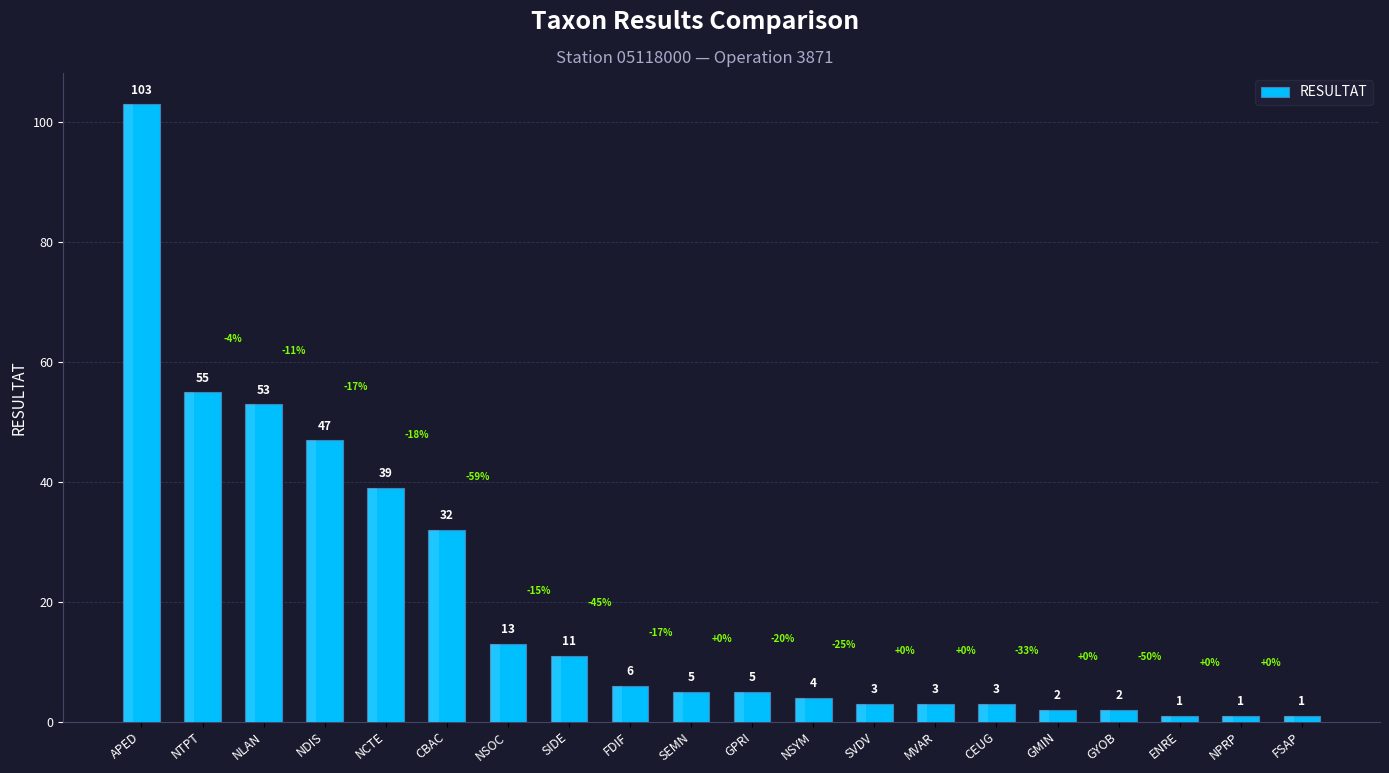

What is the value of the 2nd bar from the left?

55